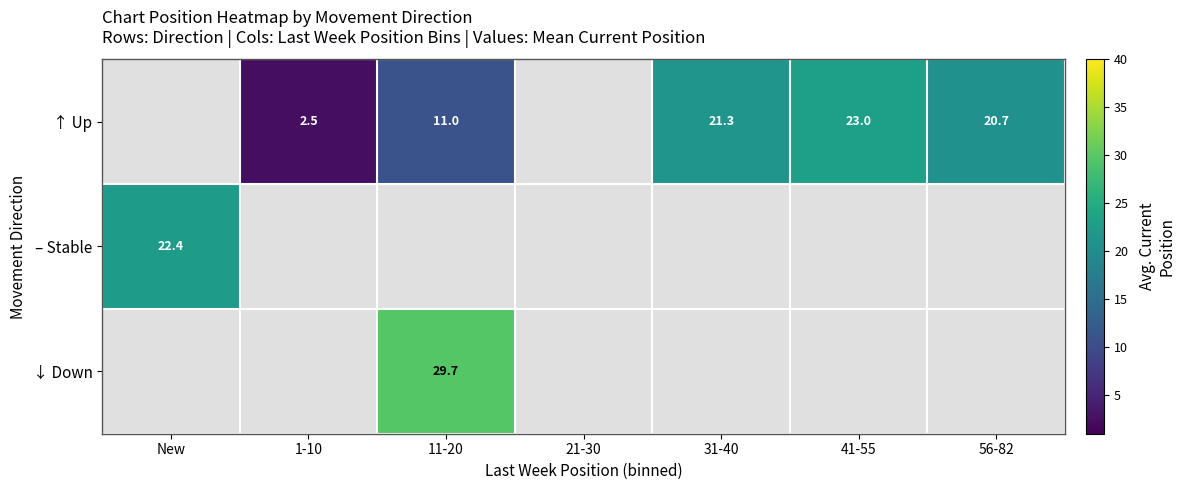

Is it true that ↑ Up equals 21.3 at 31-40?

True